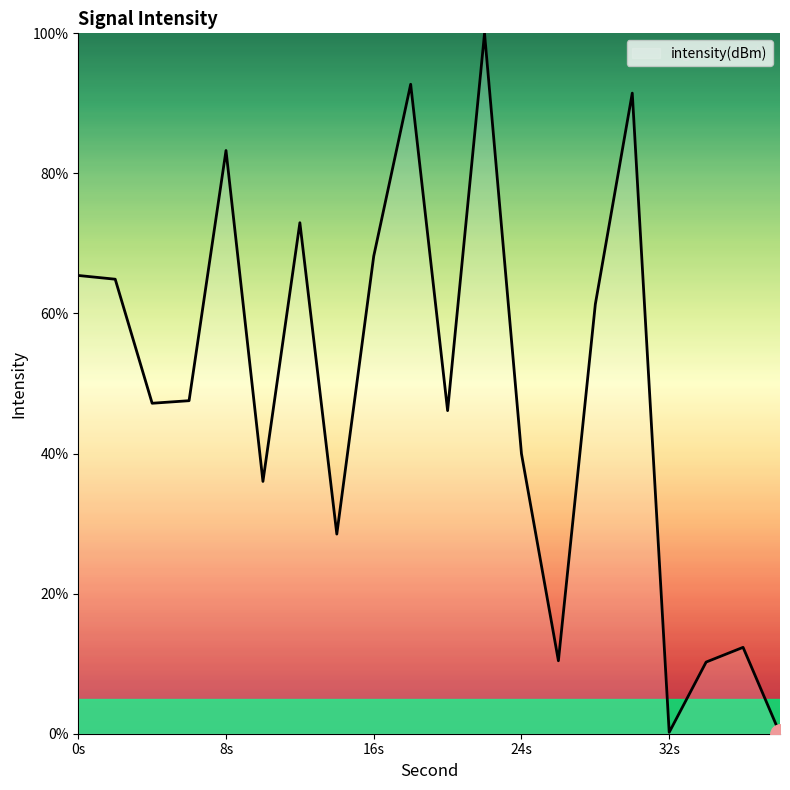

What is the maximum value shown in the chart?

100.0